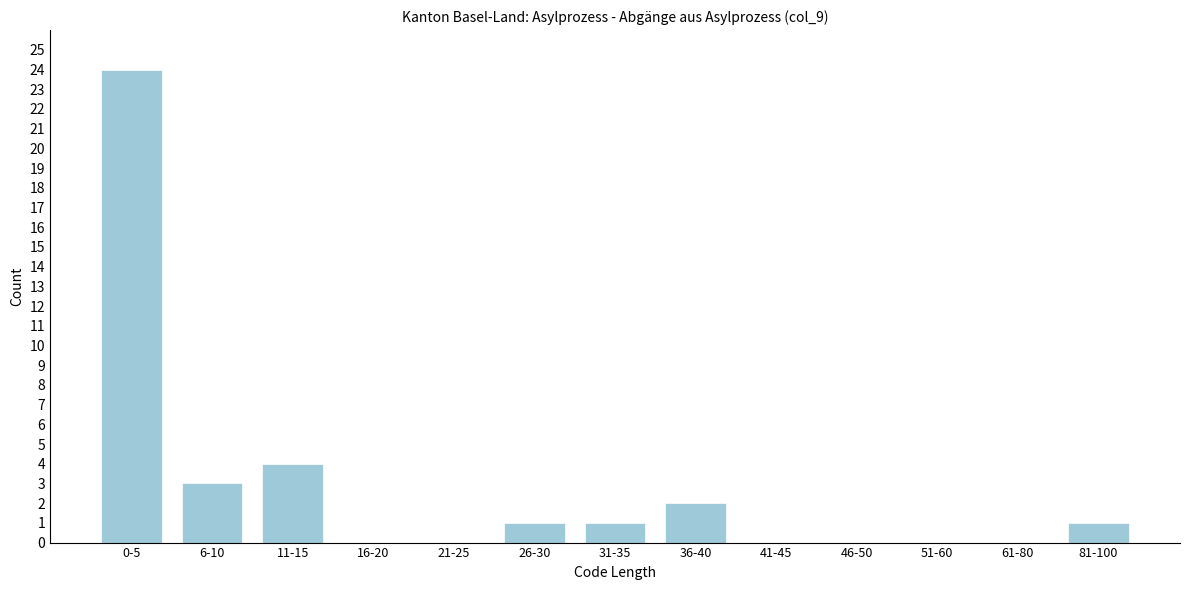

Reading left to right, what are all the values shown in this chart?

0-5=24	6-10=3	11-15=4	16-20=0	21-25=0	26-30=1	31-35=1	36-40=2	41-45=0	46-50=0	51-60=0	61-80=0	81-100=1